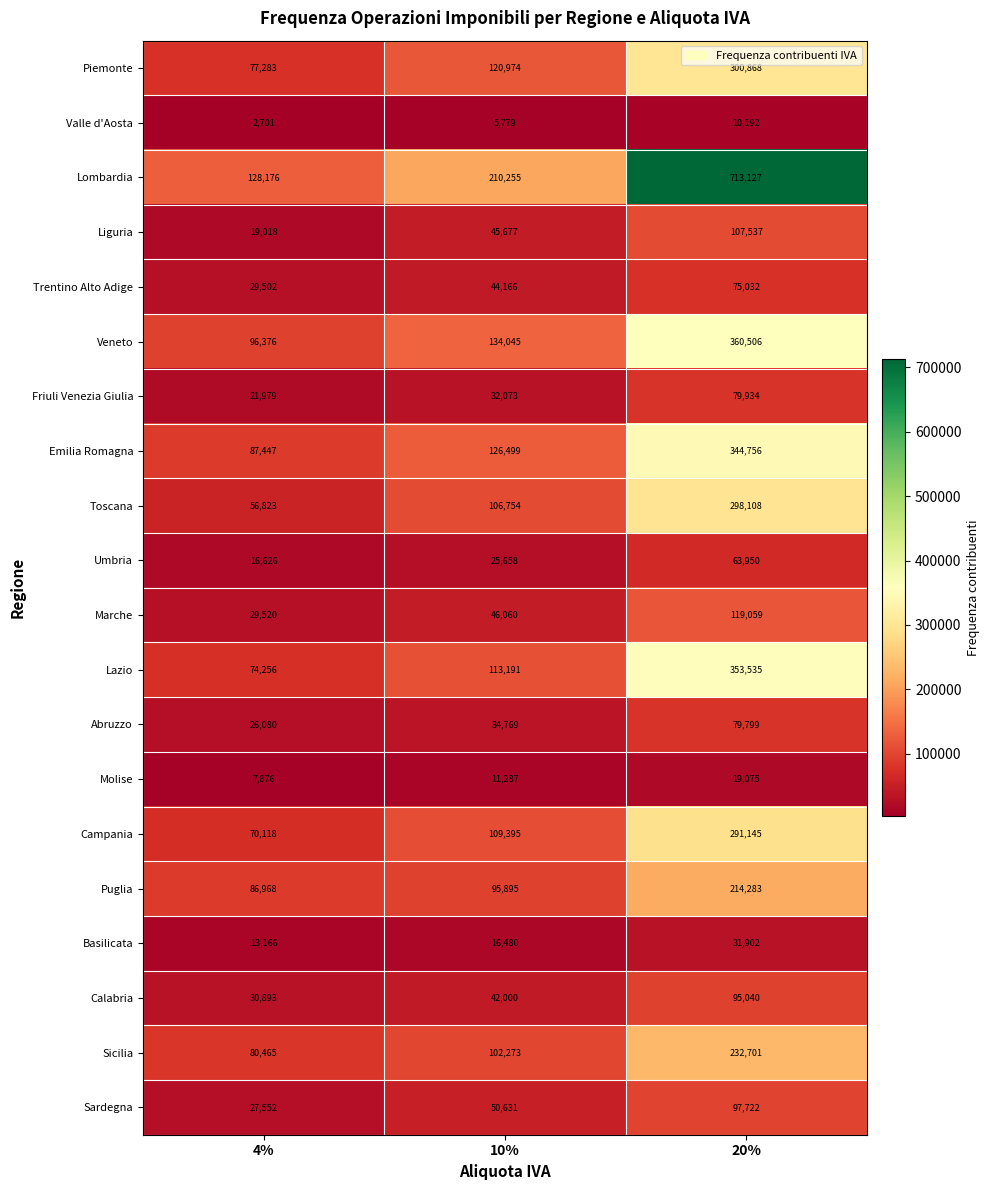

How many distinct data groups are displayed?

20